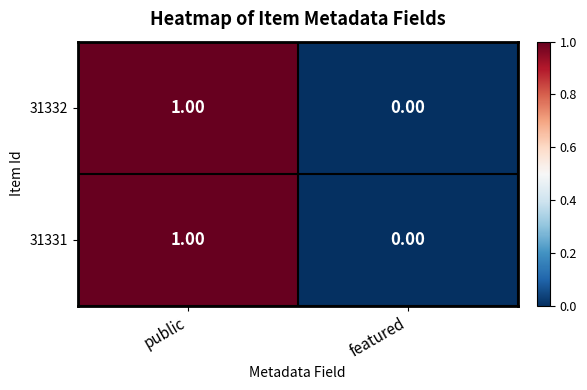

Rank the categories by 31331 value from highest to lowest.

public, featured